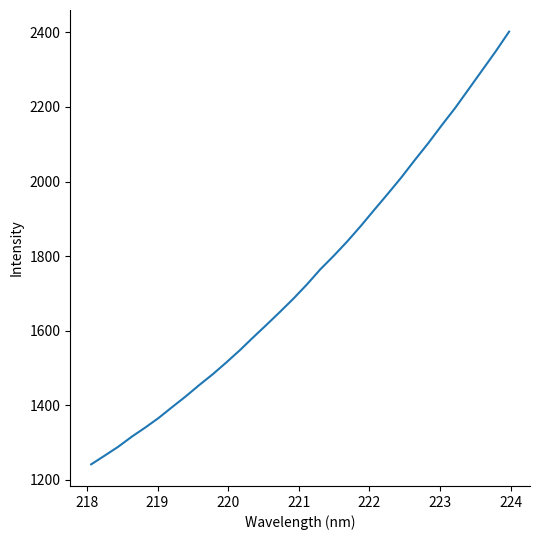

What is the minimum value shown in the chart?

1242.0